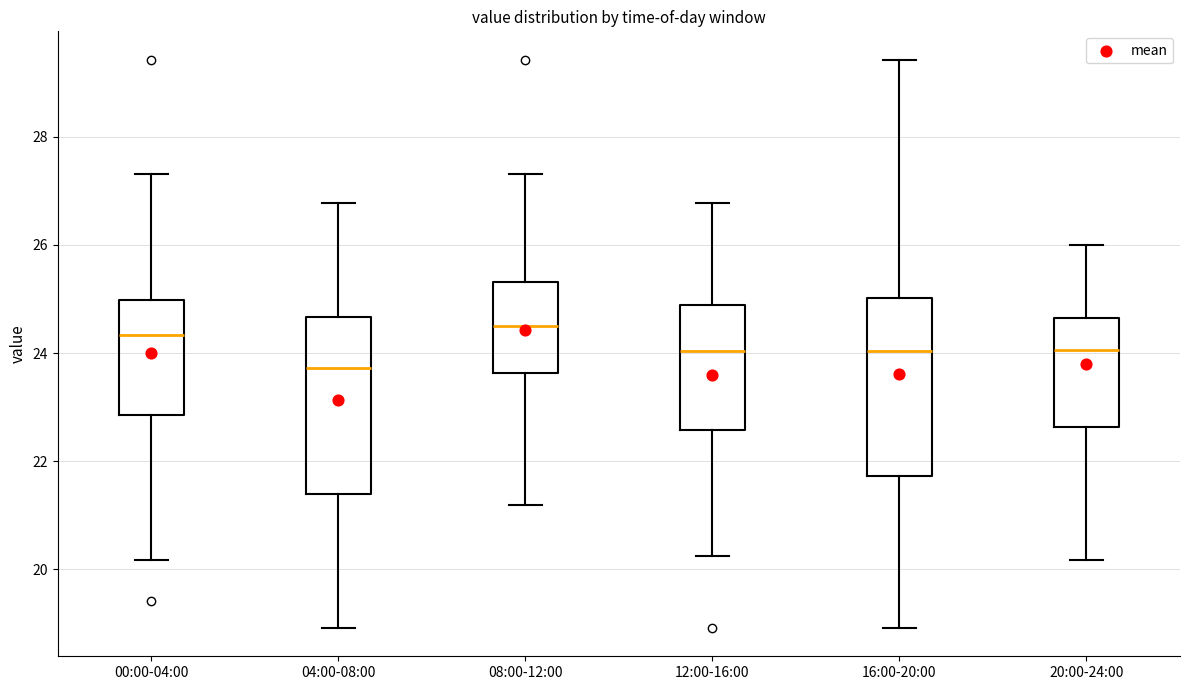

Reading left to right, read every box against the y-axis: the position of its median line, the range the box covers, and the ends of its whiskers. The values are not printed on the chart, so give them approximately, as read against the axis.

00:00-04:00: median 24.4, box 22.8 to 25.0, whiskers 20.2 to 27.4
04:00-08:00: median 23.8, box 21.4 to 24.6, whiskers 19.0 to 26.8
08:00-12:00: median 24.4, box 23.6 to 25.4, whiskers 21.2 to 27.4
12:00-16:00: median 24.0, box 22.6 to 24.8, whiskers 20.2 to 26.8
16:00-20:00: median 24.0, box 21.8 to 25.0, whiskers 19.0 to 29.4
20:00-24:00: median 24.0, box 22.6 to 24.6, whiskers 20.2 to 26.0